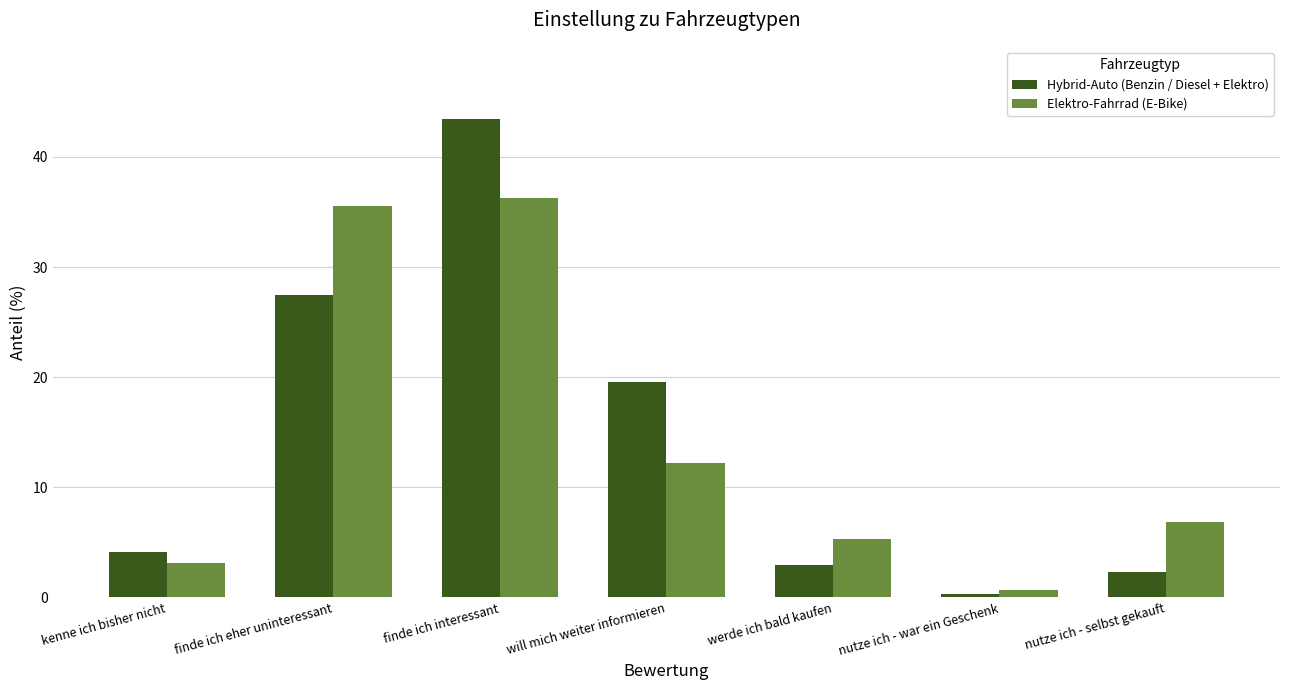

List the series in order of their peak value, highest first.

Hybrid-Auto (Benzin / Diesel + Elektro), Elektro-Fahrrad (E-Bike)